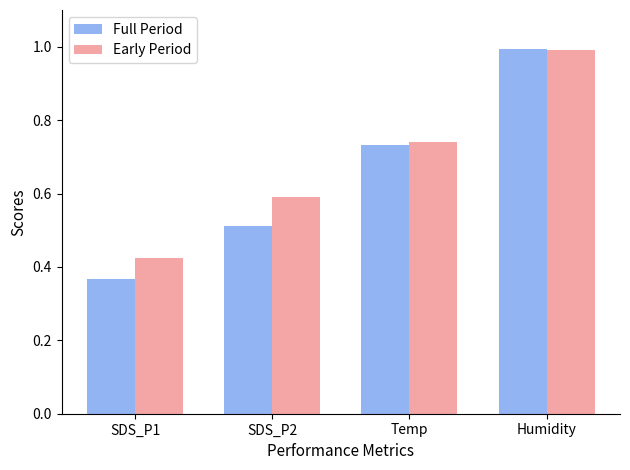

Which series has the largest range (max minus min)?

Full Period